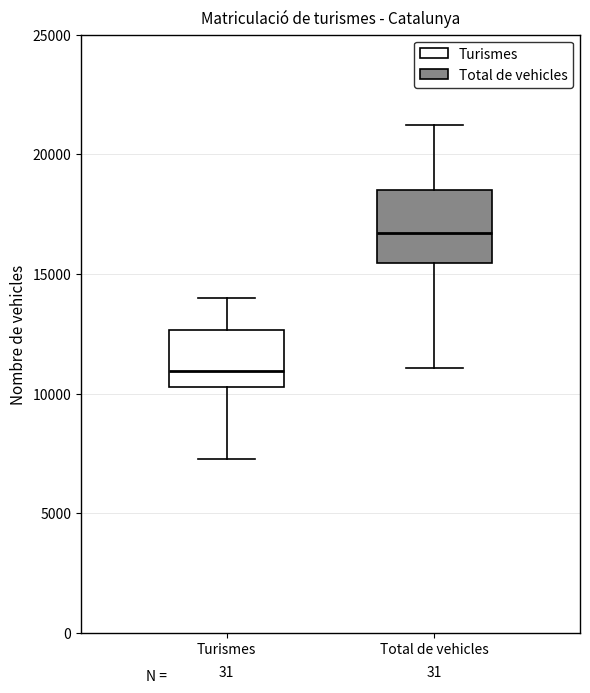

Which box's median line is the highest?

Total de vehicles